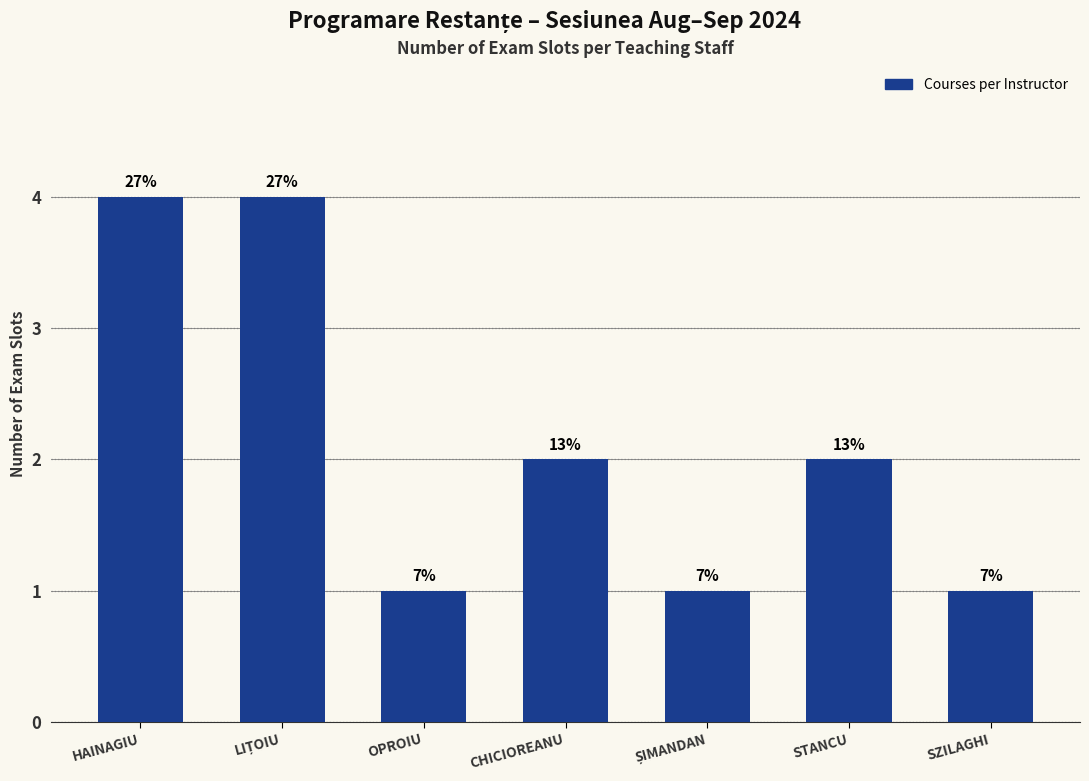

How many bars are there in total?

7